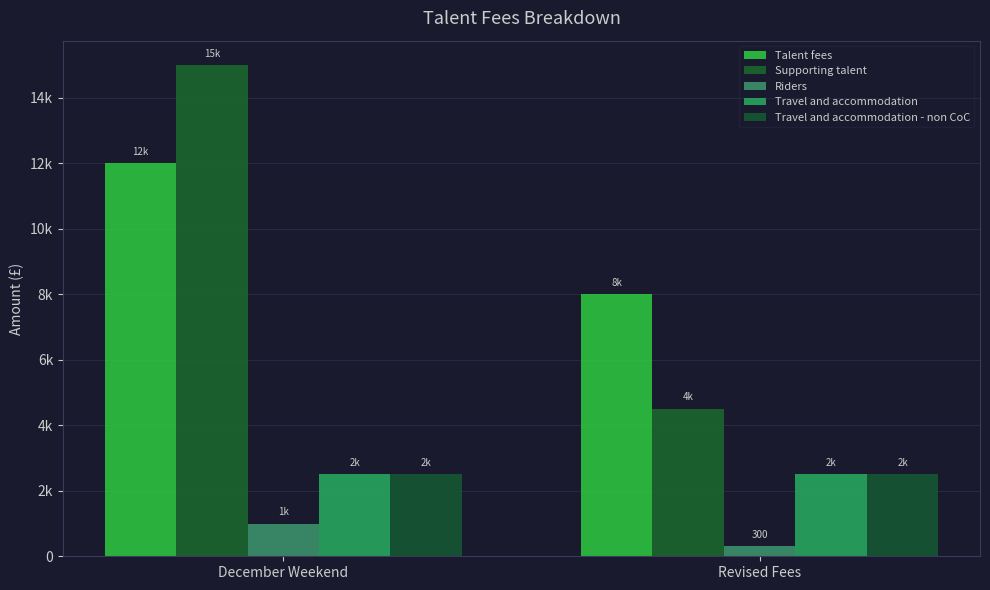

Rank the series by their maximum value, from highest to lowest.

Supporting talent, Talent fees, Travel and accommodation, Travel and accommodation - non CoC, Riders